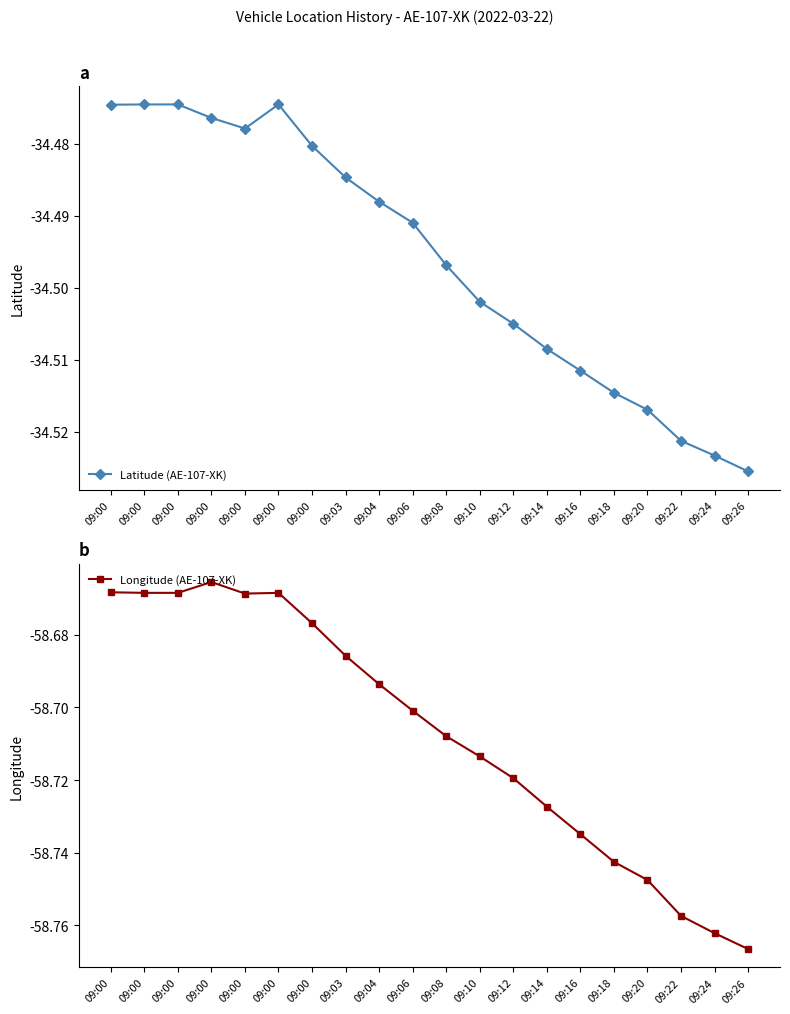

What is the value of the Longitude (AE-107-XK) point at the 3rd from the left?

-58.7